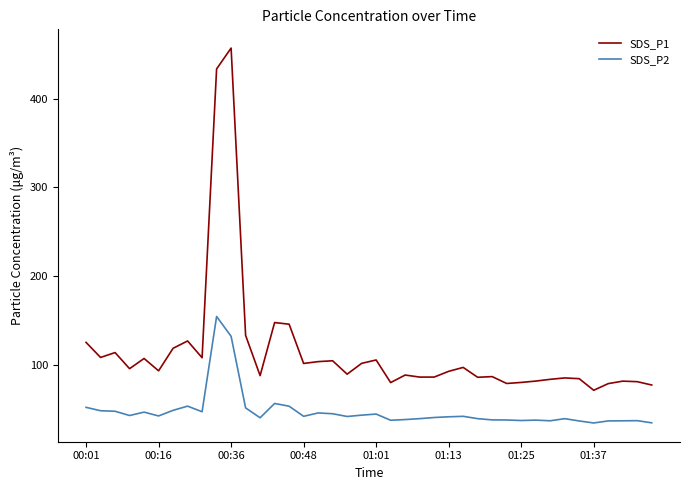

True or false: SDS_P1 has more than 2 points higher than both neighbors.

True